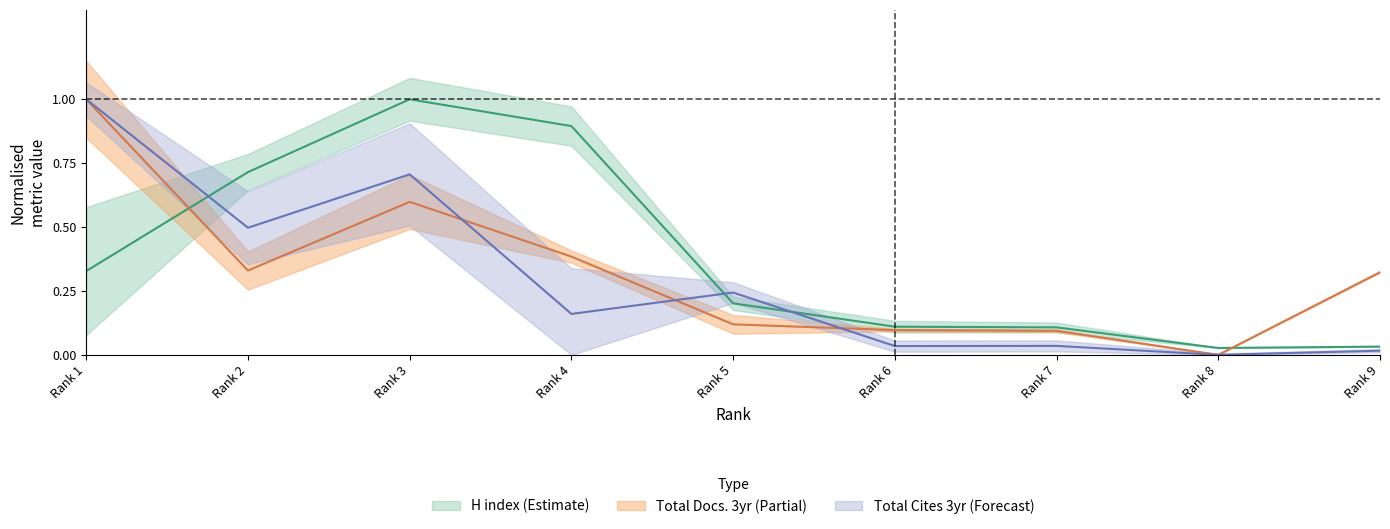

What is the value of the Total Docs. (3years) point at the 1st from the left?

1.0